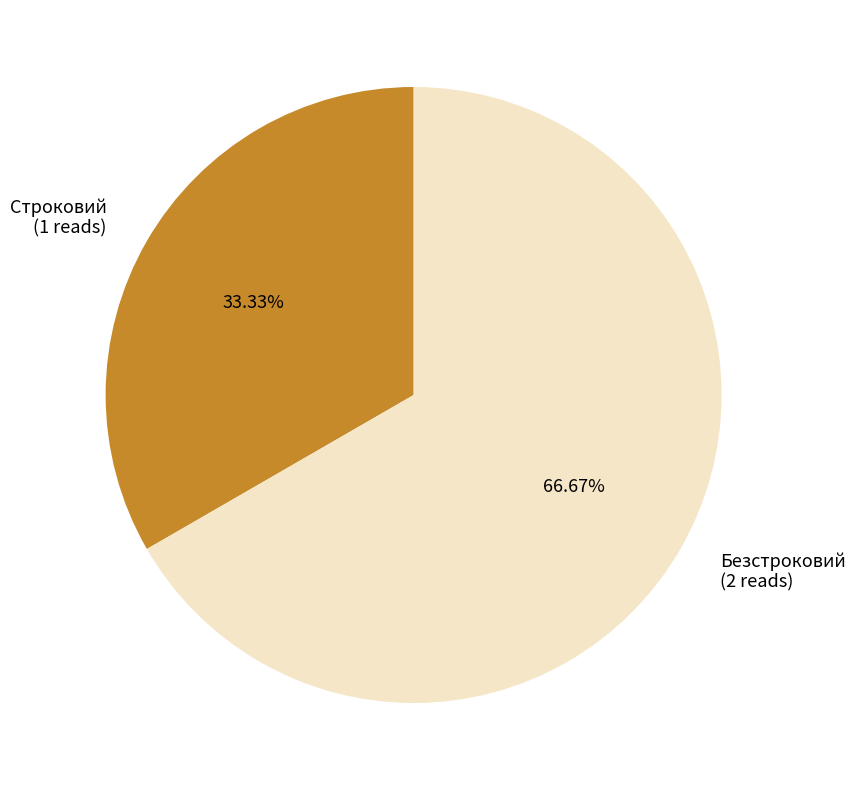

Which slice is the smallest?

Строковий